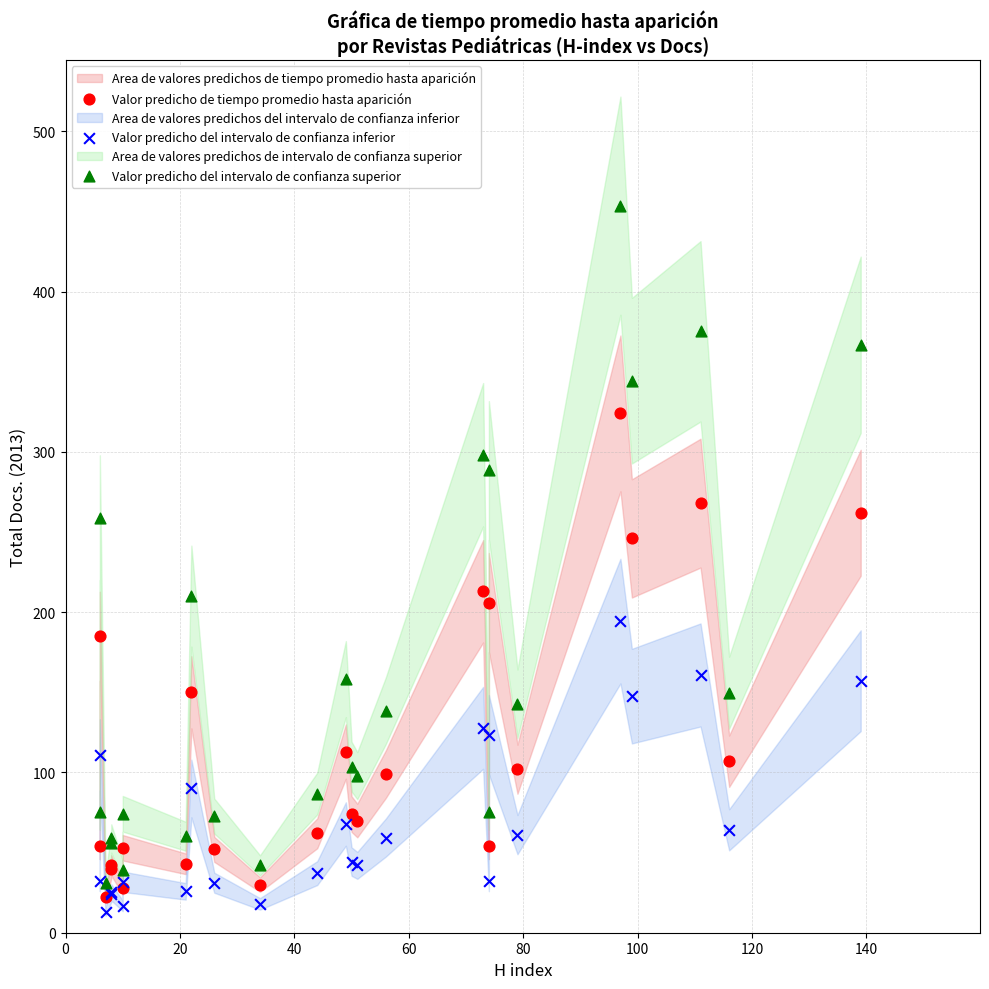

Across all series, what Y value is closest to 233?

246.0